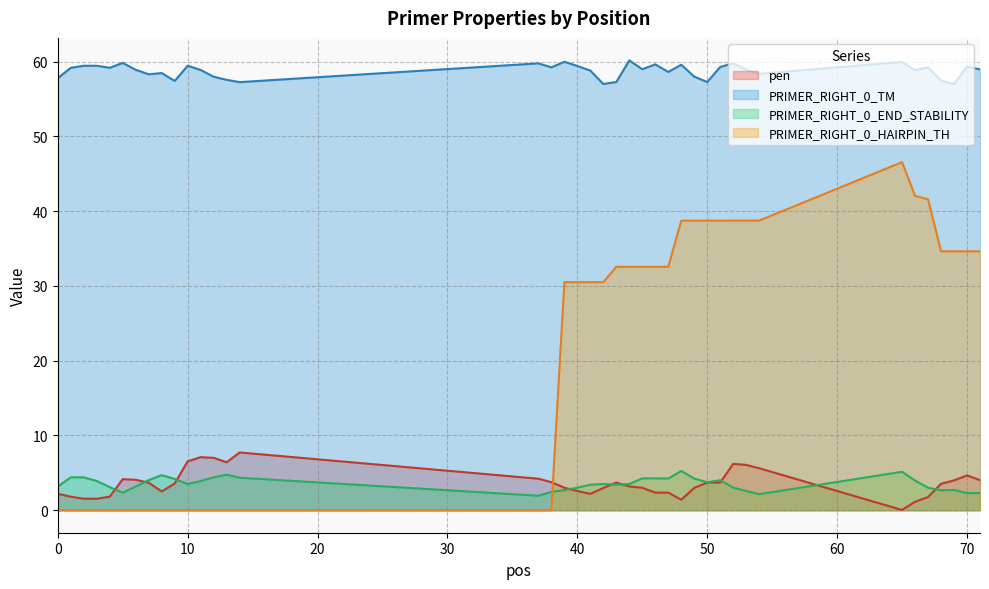

Reading right to left, transcribe all the data shown in this chart.

pen: 71=4.0	70=4.7	69=4.0	68=3.5	67=1.8	66=1.1	65=0.0	54=5.6	53=6.1	52=6.2	51=3.7	50=3.7	49=3.0	48=1.4	47=2.4	46=2.4	45=3.0	44=3.2	43=3.7	42=3.0	41=2.2	40=2.6	39=3.0	38=3.8	37=4.2	14=7.7	13=6.4	12=7.0	11=7.1	10=6.5	9=3.6	8=2.5	7=3.7	6=4.1	5=4.2	4=1.8	3=1.5	2=1.5	1=1.8	0=2.2
PRIMER_RIGHT_0_TM: 71=59.0	70=59.3	69=57.0	68=57.5	67=59.2	66=58.9	65=60.0	54=58.4	53=58.9	52=59.8	51=59.3	50=57.3	49=58.0	48=59.6	47=58.6	46=59.6	45=59.0	44=60.2	43=57.3	42=57.0	41=58.8	40=59.4	39=60.0	38=59.2	37=59.8	14=57.3	13=57.6	12=58.0	11=58.9	10=59.5	9=57.4	8=58.5	7=58.3	6=58.9	5=59.8	4=59.2	3=59.5	2=59.5	1=59.2	0=57.8
PRIMER_RIGHT_0_END_STABILITY: 71=2.3	70=2.3	69=2.7	68=2.7	67=3.0	66=4.0	65=5.1	54=2.1	53=2.6	52=3.0	51=4.0	50=3.7	49=4.2	48=5.2	47=4.2	46=4.3	45=4.3	44=3.5	43=3.4	42=3.5	41=3.4	40=3.0	39=2.7	38=2.4	37=1.9	14=4.3	13=4.8	12=4.4	11=3.9	10=3.5	9=4.2	8=4.7	7=4.0	6=3.2	5=2.3	4=3.1	3=3.9	2=4.4	1=4.4	0=3.2
PRIMER_RIGHT_0_HAIRPIN_TH: 71=34.6	70=34.6	69=34.6	68=34.6	67=41.6	66=42.1	65=46.6	54=38.8	53=38.8	52=38.8	51=38.7	50=38.7	49=38.7	48=38.7	47=32.6	46=32.6	45=32.6	44=32.6	43=32.6	42=30.5	41=30.5	40=30.5	39=30.5	38=0.0	37=0.0	14=0.0	13=0.0	12=0.0	11=0.0	10=0.0	9=0.0	8=0.0	7=0.0	6=0.0	5=0.0	4=0.0	3=0.0	2=0.0	1=0.0	0=0.0